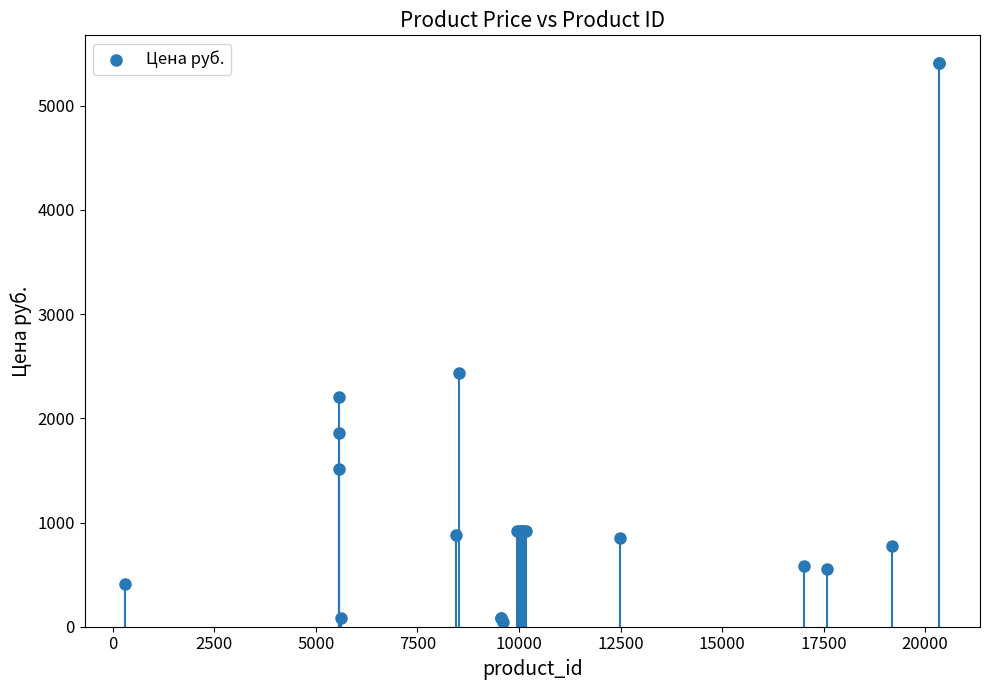

What Y value in the scatter plot is closest to 2723?

2430.0